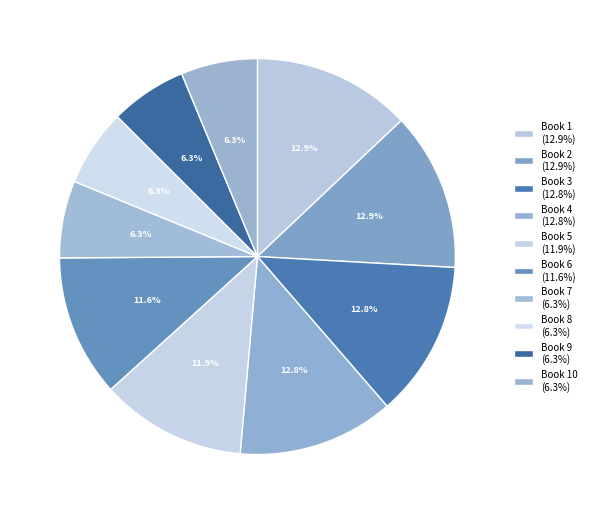

Which category has the biggest portion of the pie?

Book 1